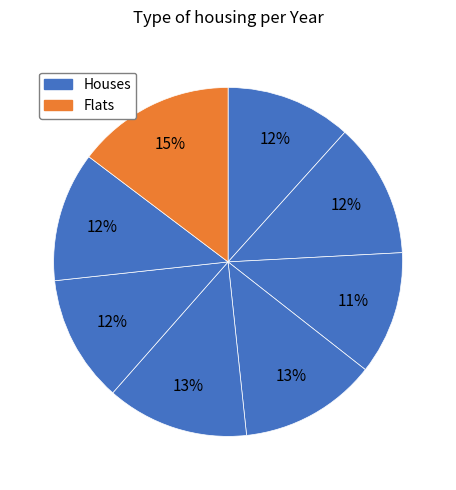

How many segments does this pie chart have?

8